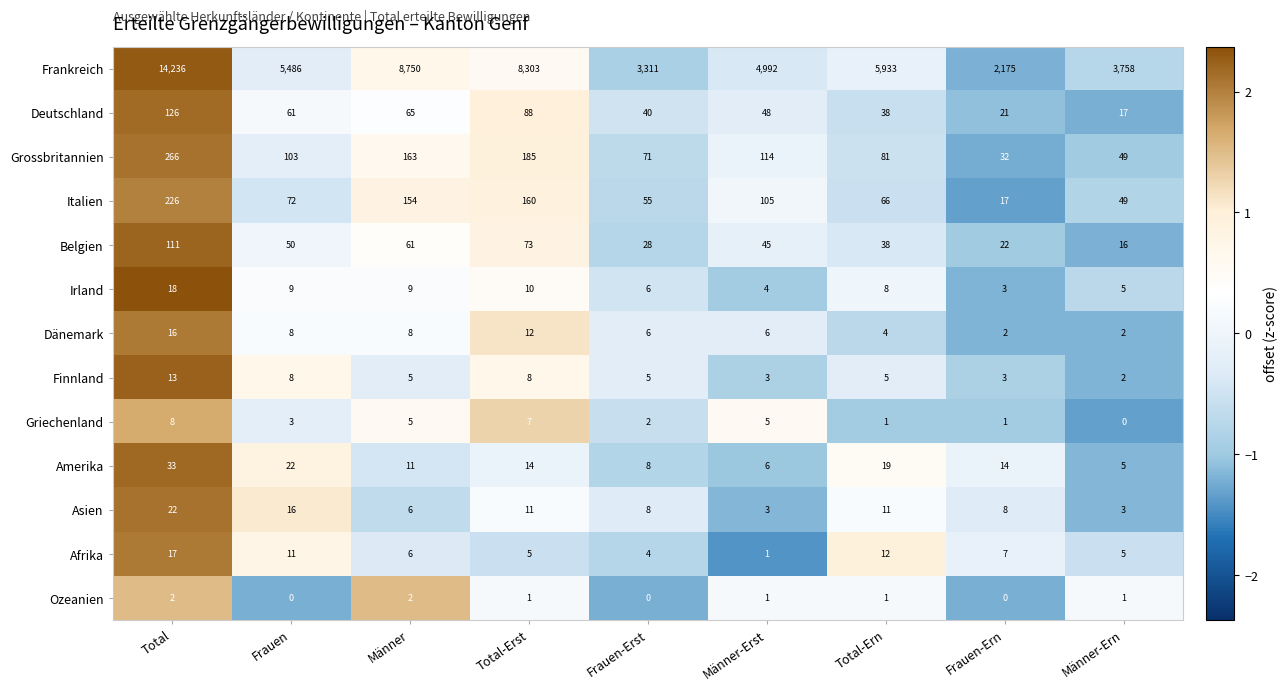

What is the greatest value displayed?

14236